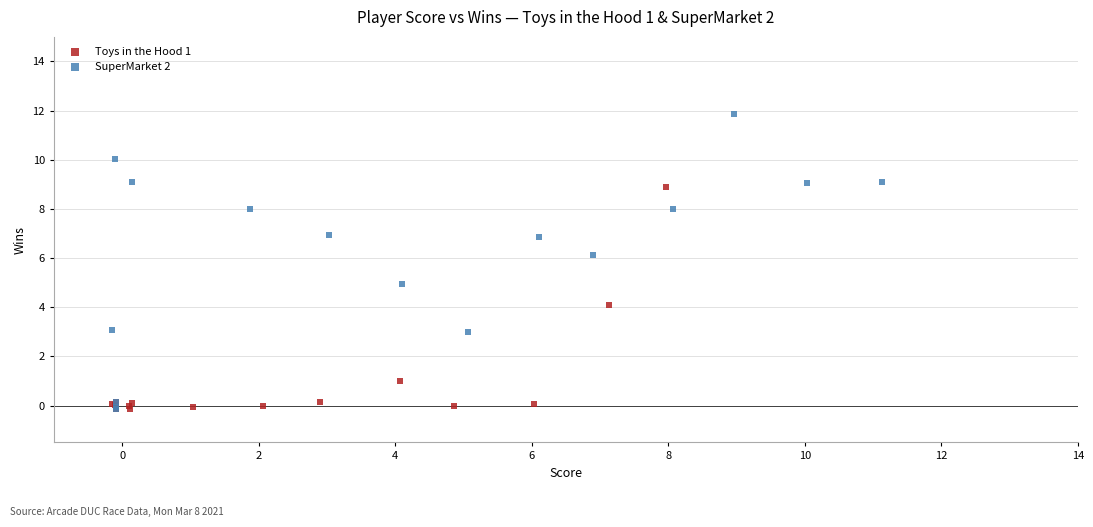

Which series reaches the maximum Y coordinate?

SuperMarket 2